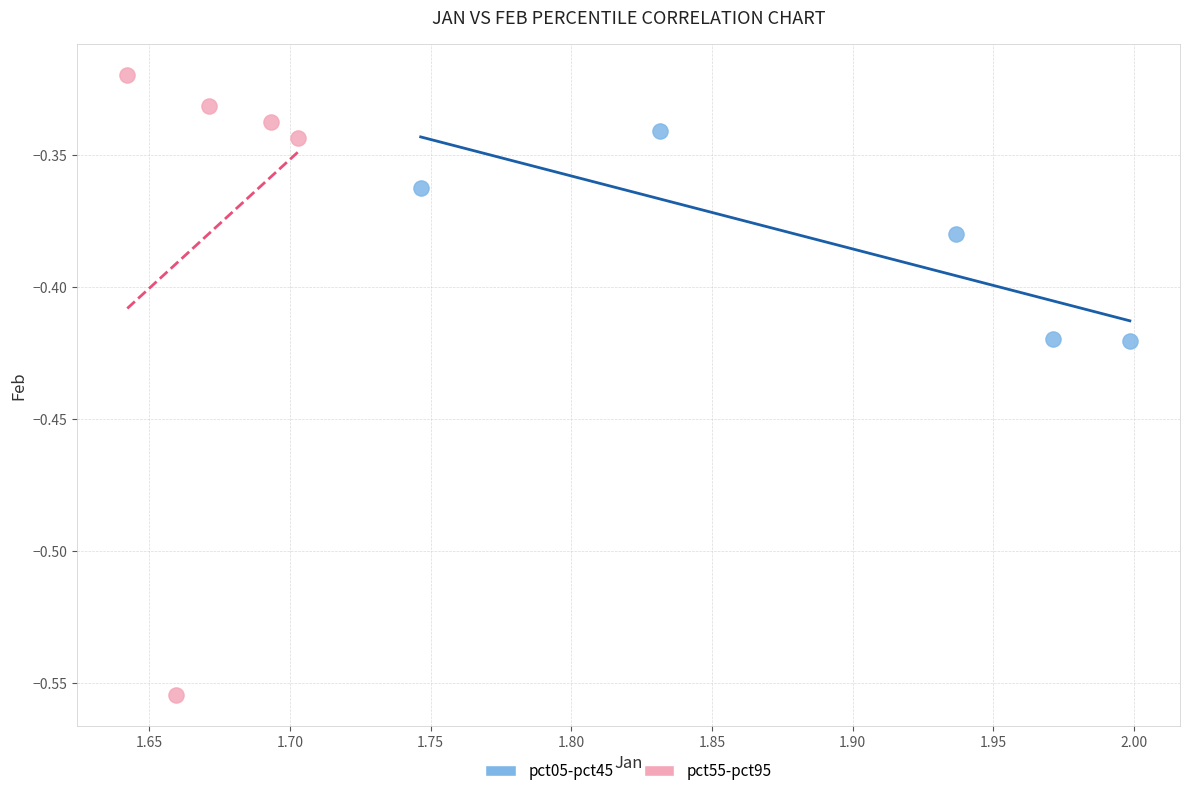

Which series contains the lowest Y value?

pct55-pct95